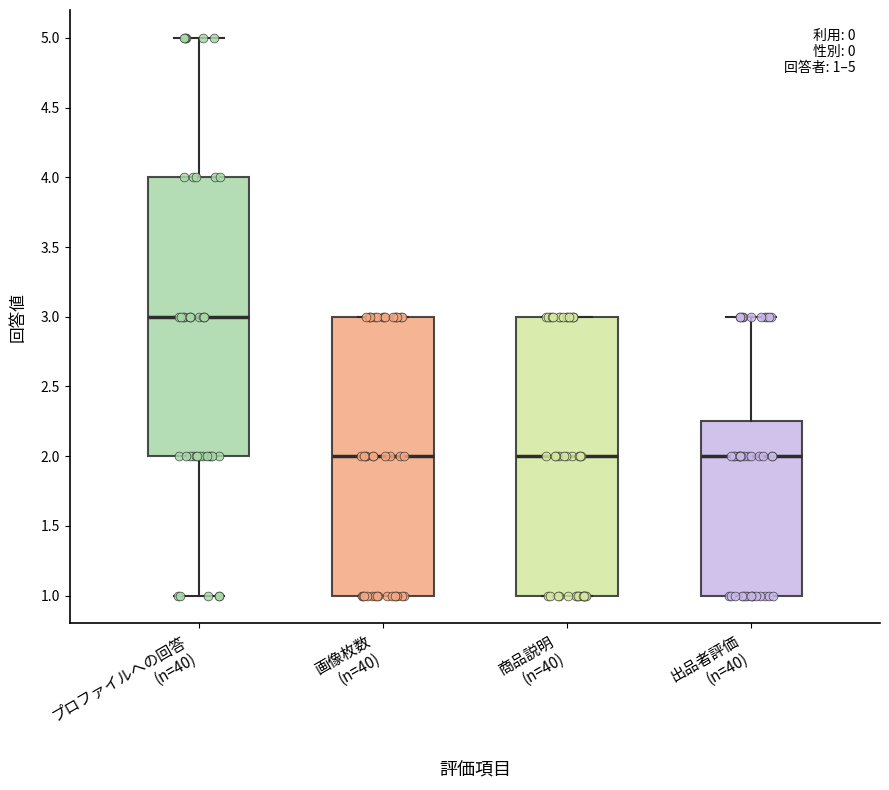

Which box's median line is the highest?

プロファイルへの回答 (n=40)